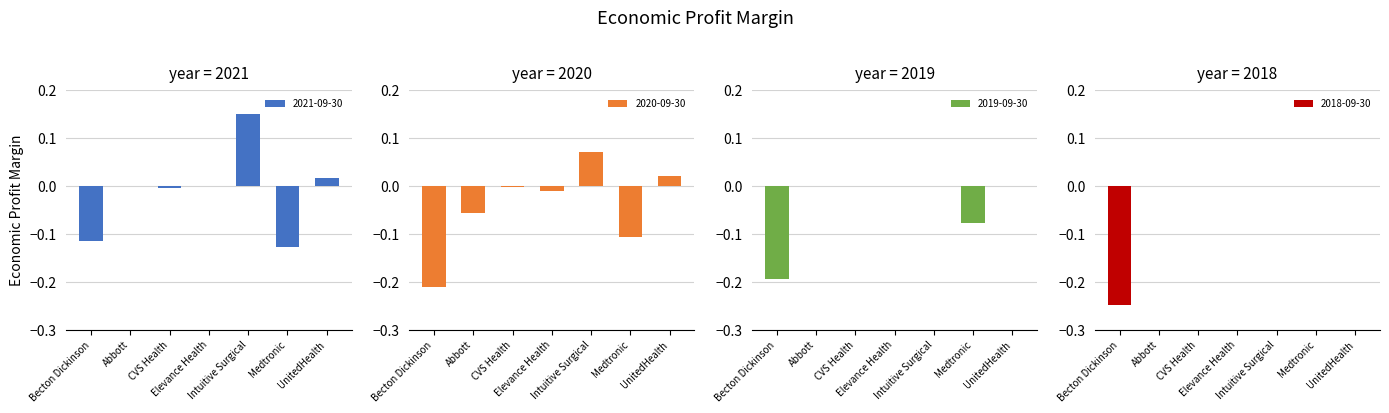

At which category does the chart reach its minimum across all series?

Becton Dickinson